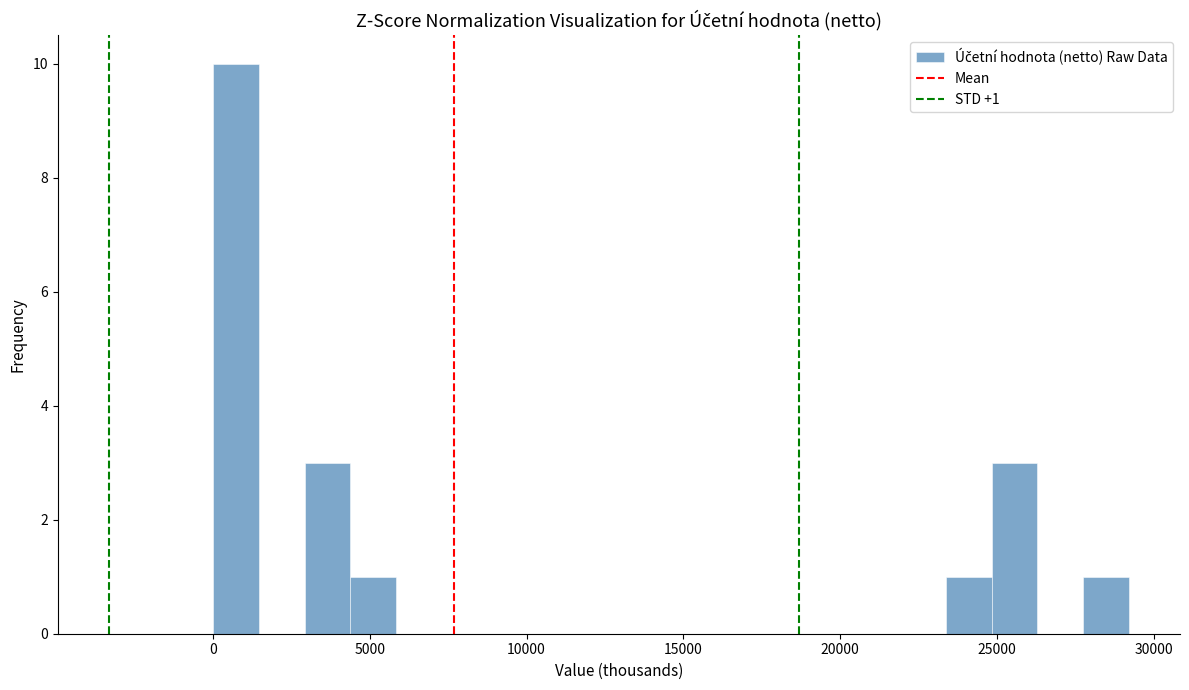

Read against the x-axis, roughly where is the centre of the tallest bar?

500